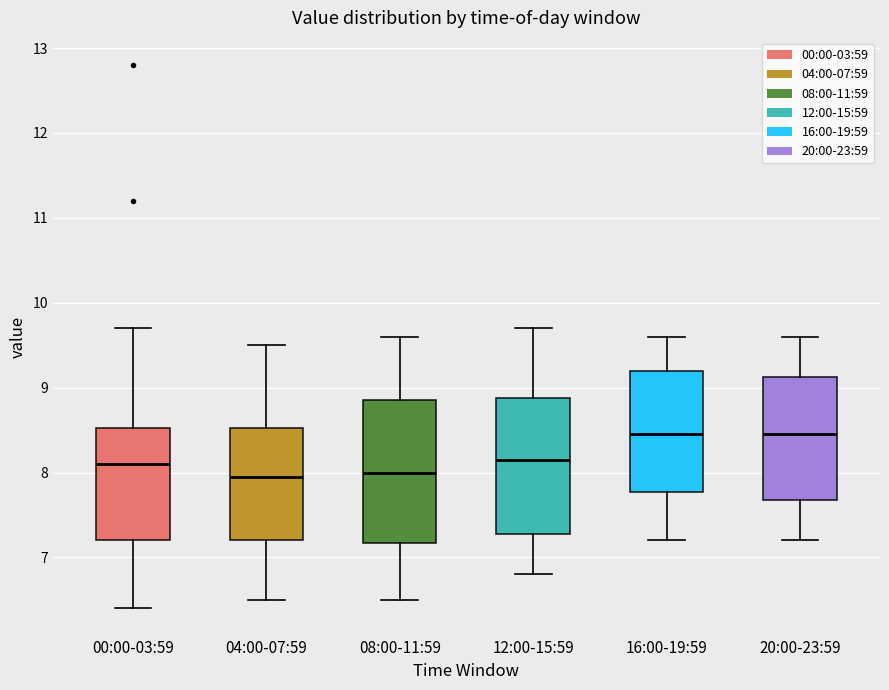

Where is the lower edge of the box for 08:00-11:59 on the y-axis? The values are not printed on the chart, so give them approximately, as read against the axis.

7.2